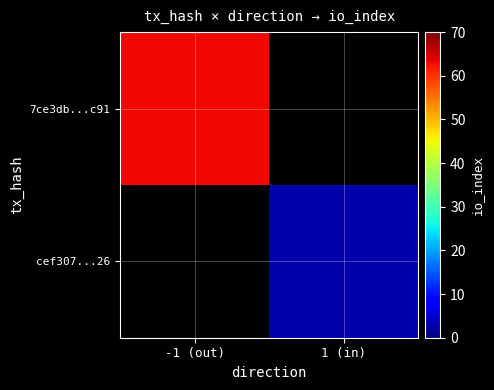

Count the number of data series in this chart.

2